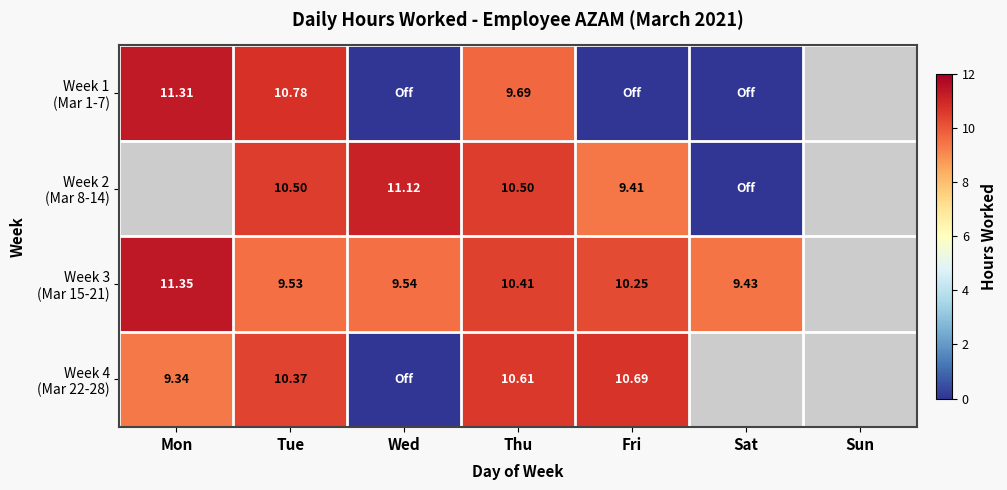

Between Mon and Thu, which series saw the biggest shift?

Week 1 (Mar 1-7)